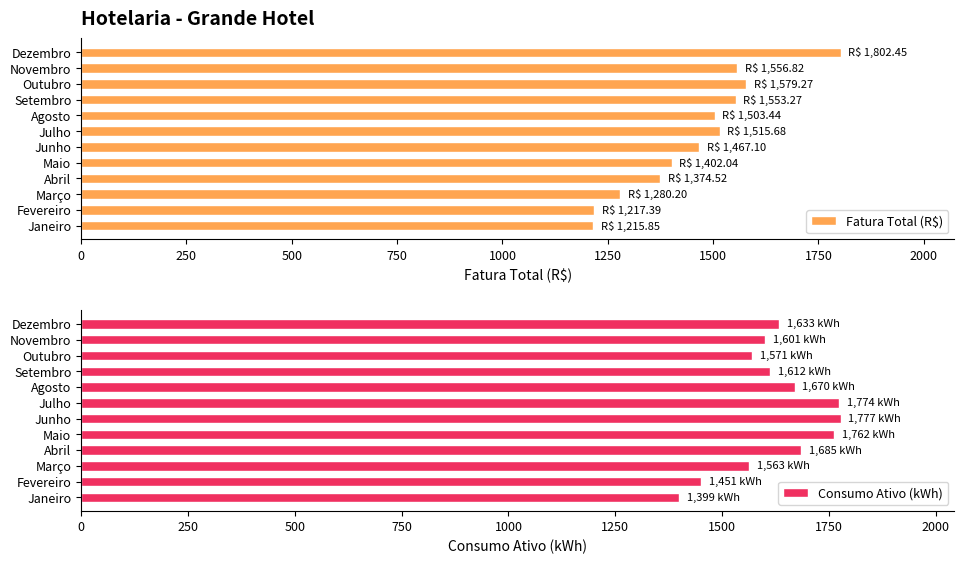

What is the minimum value for Fatura Total (R$)?

1215.8